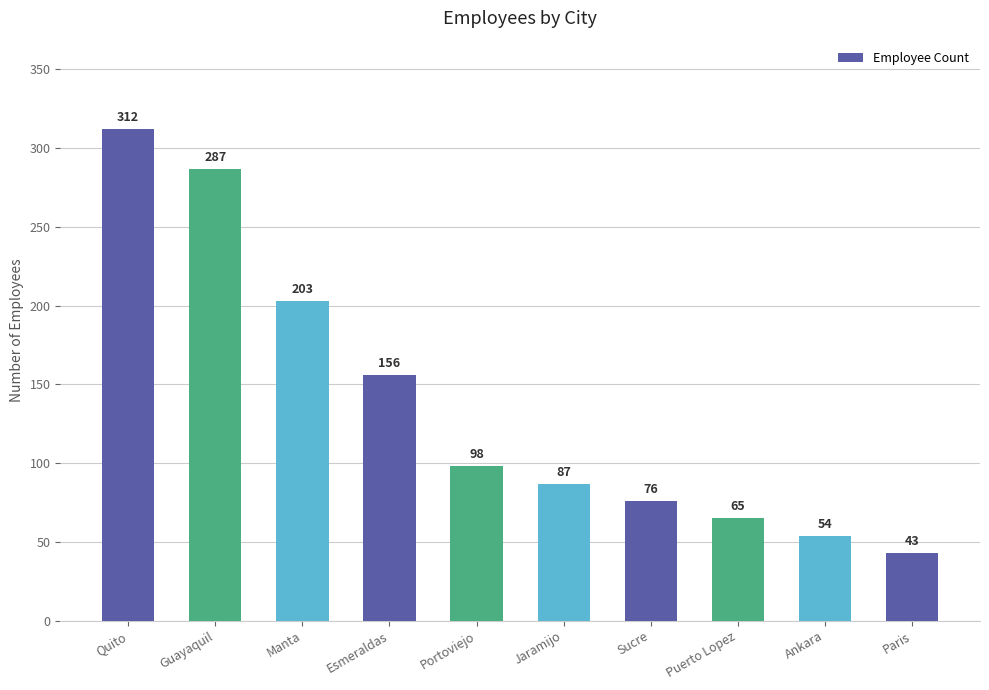

Are the bars grouped side by side (vs. stacked)?

No